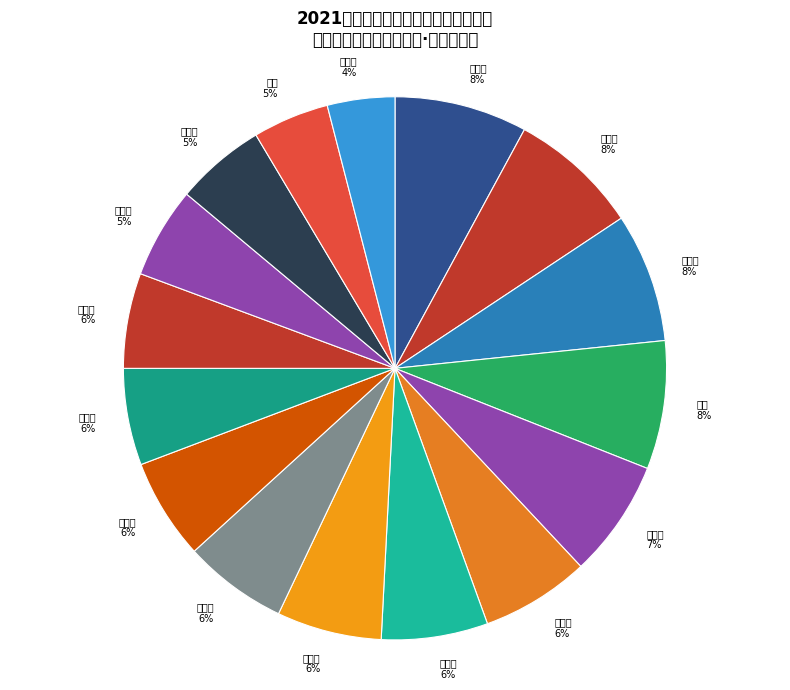

How many slices are in this pie chart?

16